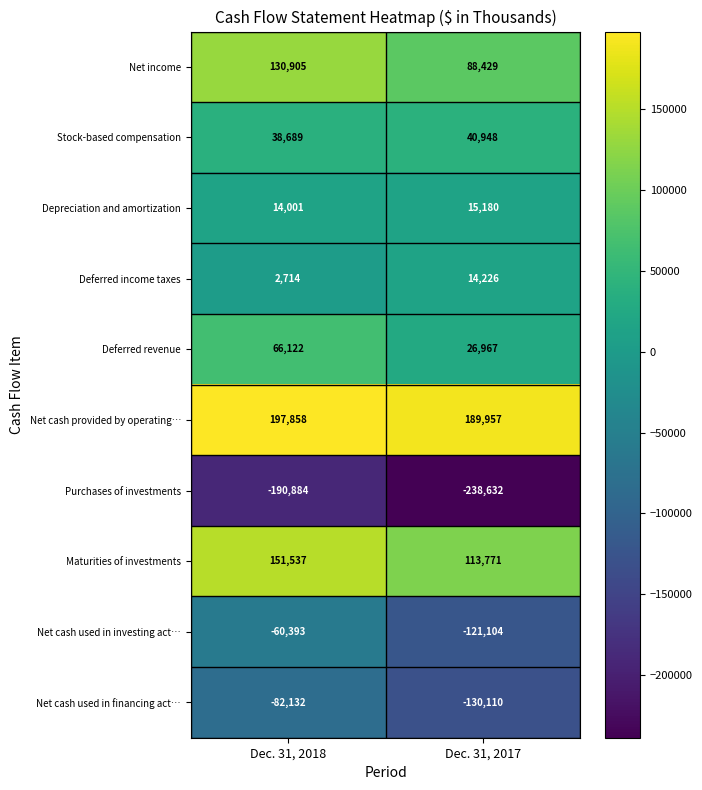

What is the spread (max minus min) of values at Dec. 31, 2017?

428589